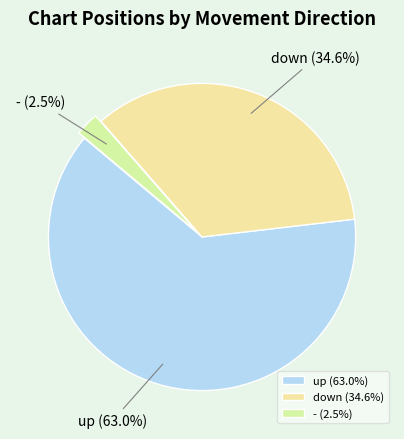

What percentage do up and - together represent?

65.4%